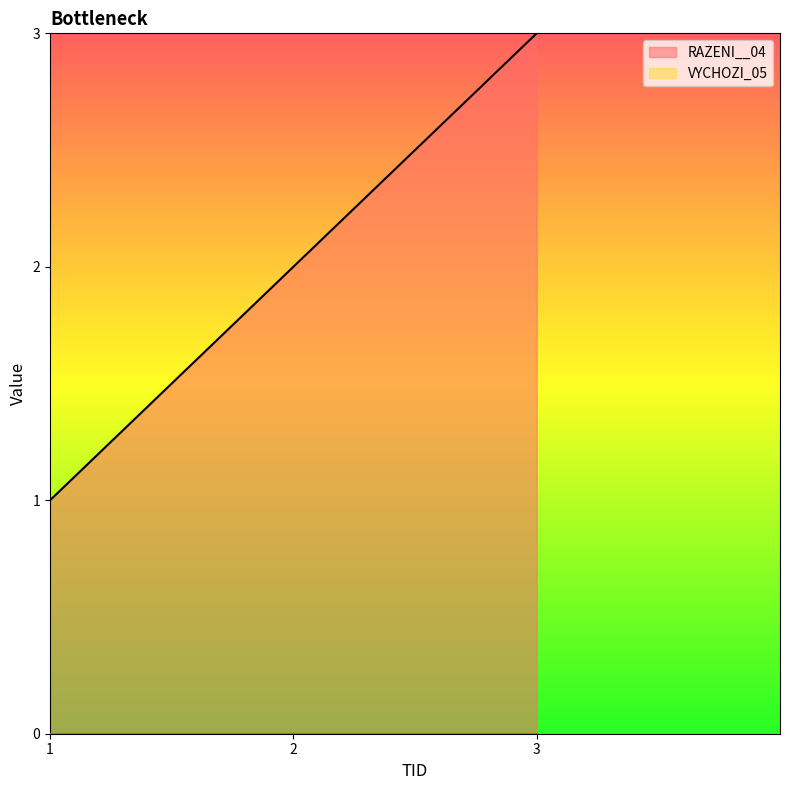

Is it true that the value at 2 is 2?

True